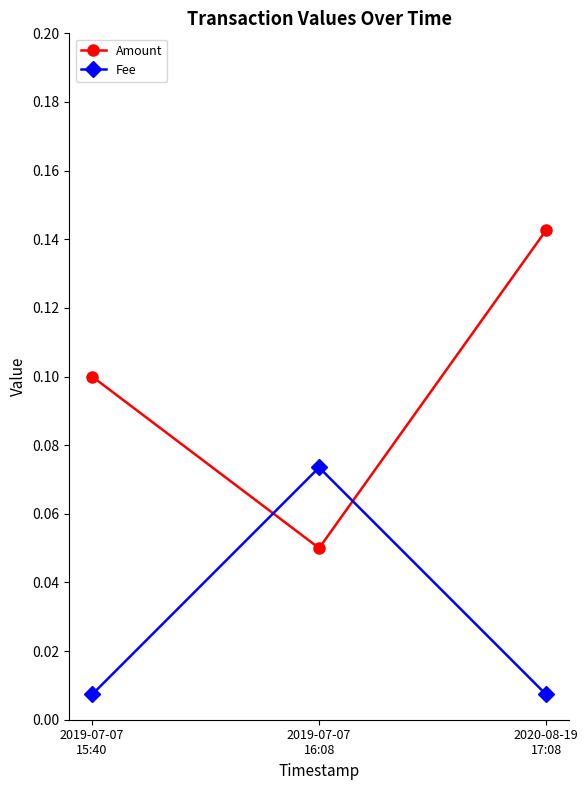

The Fee series shows 0.0 at 2019-07-07
16:08. True or false?

False